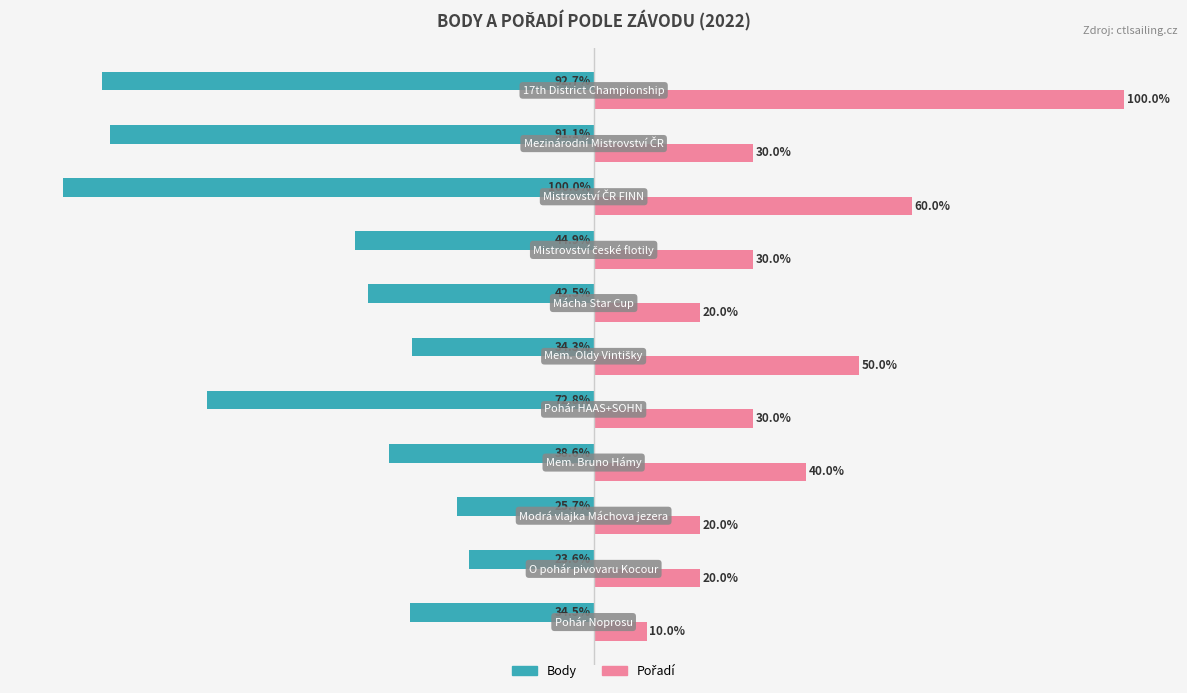

What is the difference between the maximum and second lowest values in the Body series?

69.2